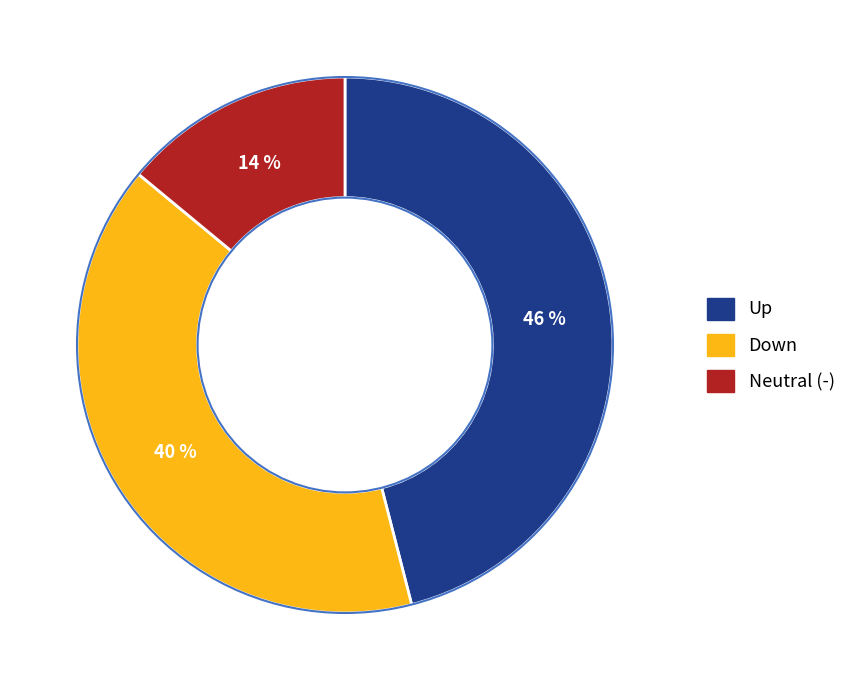

To the nearest percent, what is the difference between the largest and smallest slice percentages?

32%